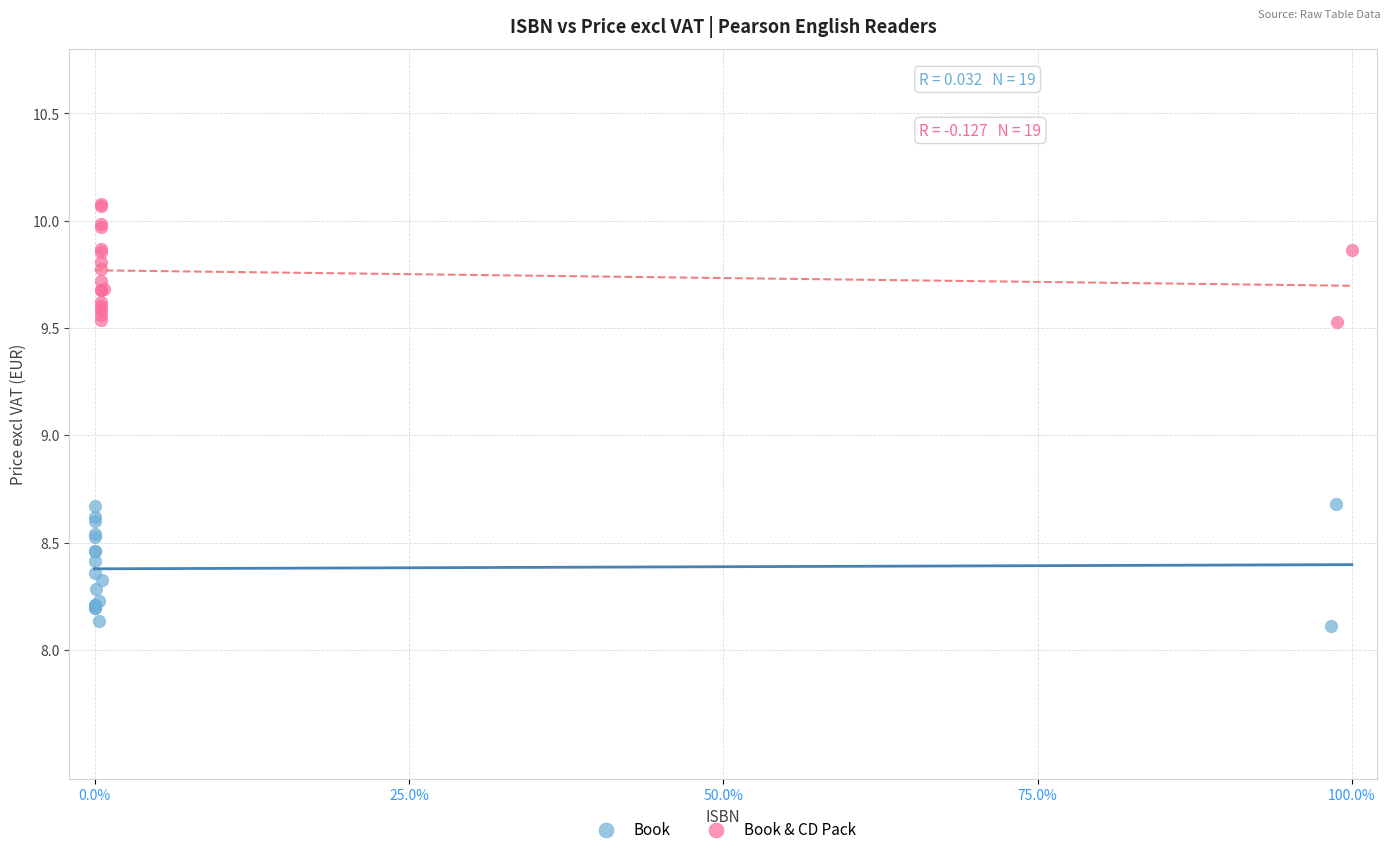

Which series reaches the minimum Y coordinate?

Book